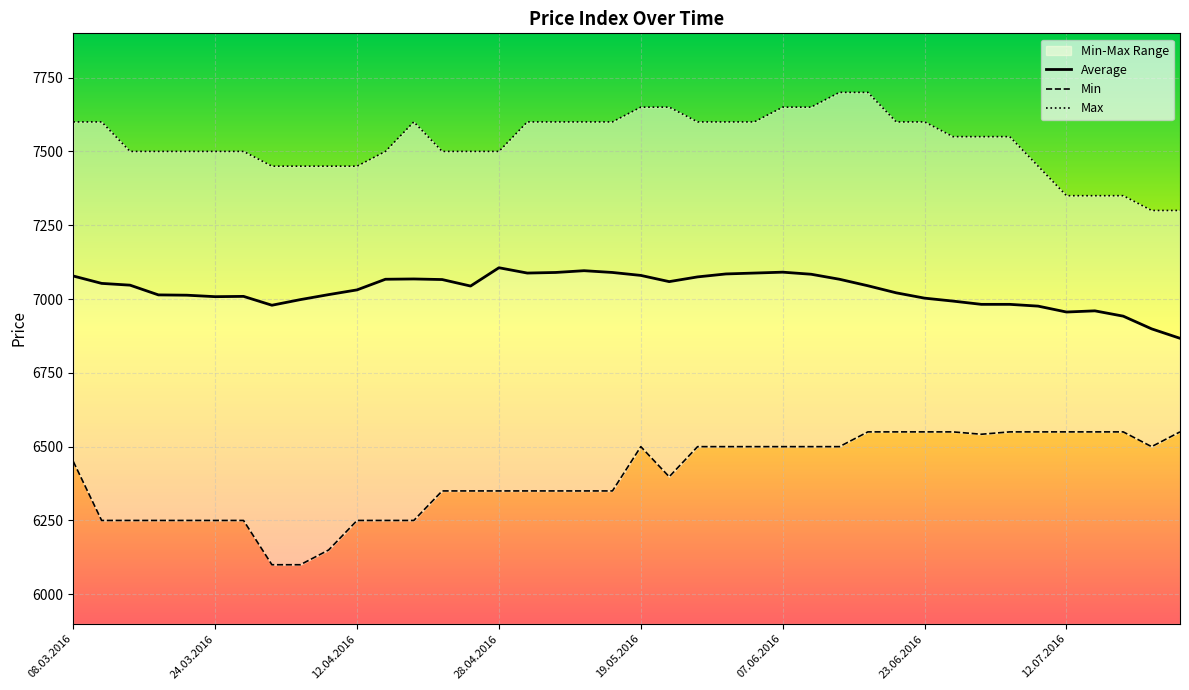

The Average series shows 9474 at 08.03.2016. True or false?

False